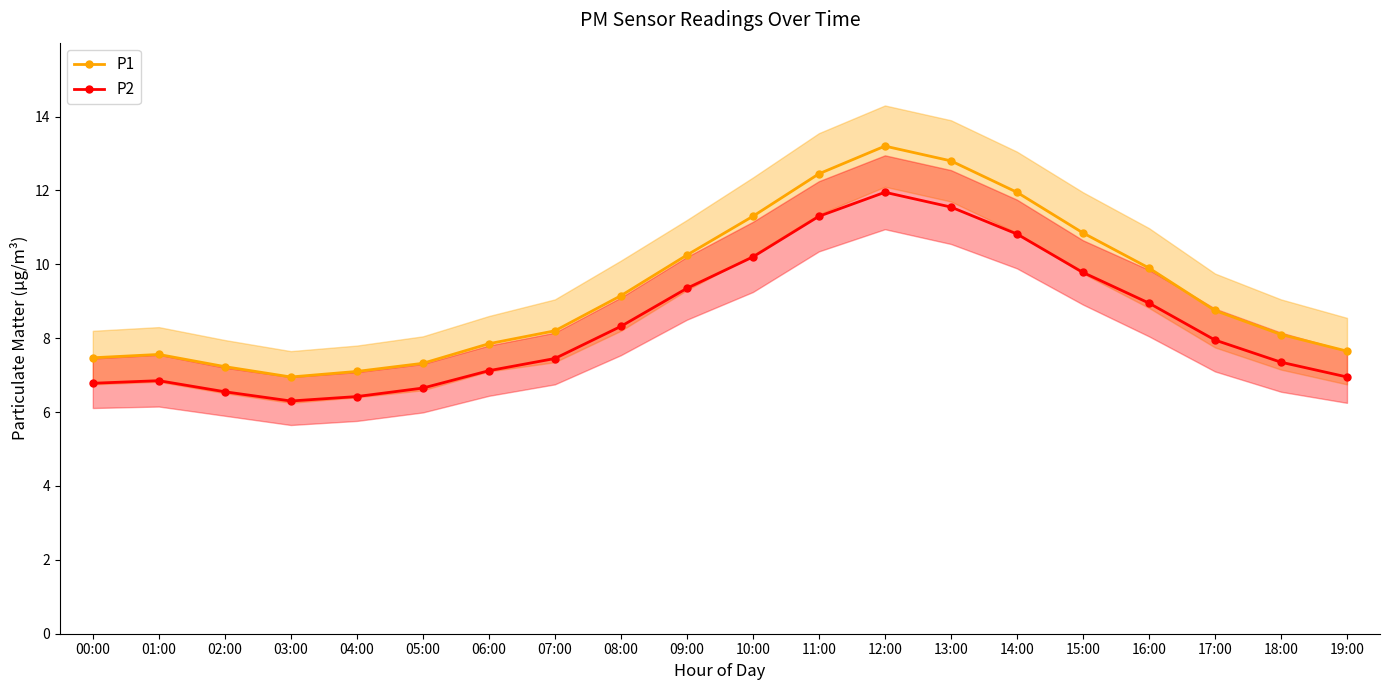

At which category is the sum across all series the highest?

12:00